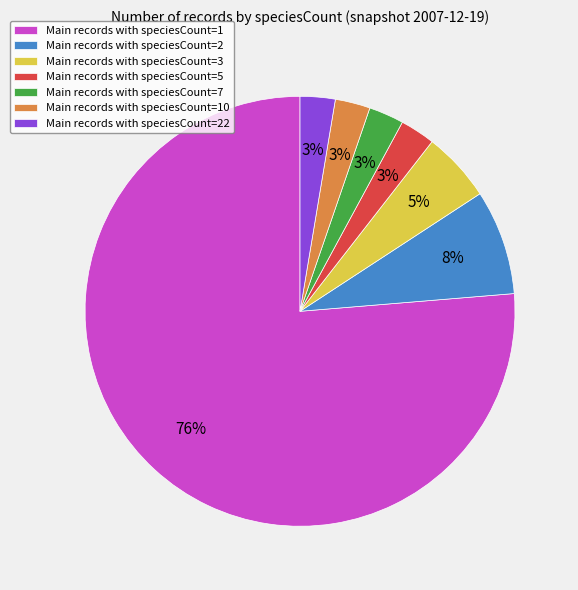

How many slices are in this pie chart?

7